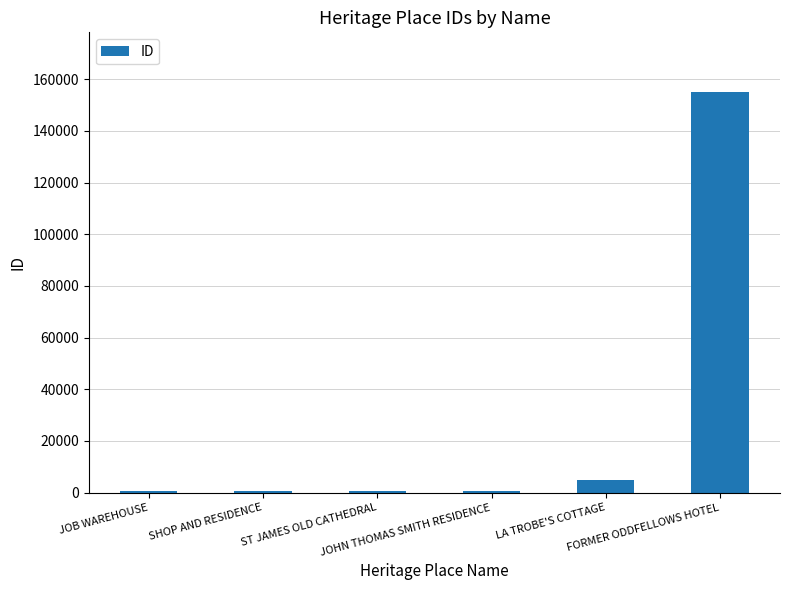

What is the maximum value shown in the chart?

154899